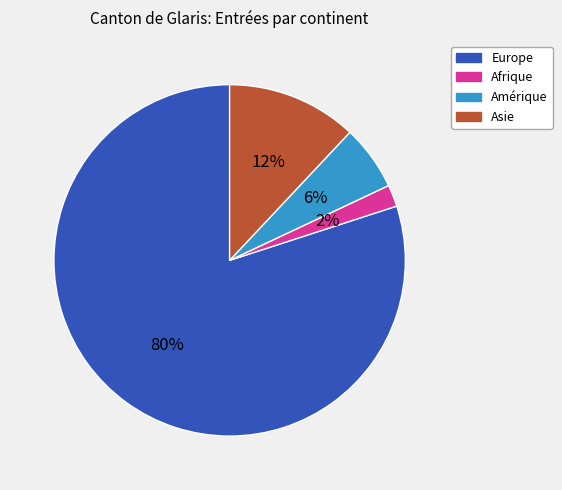

Rank the categories by value from highest to lowest.

Europe, Asie, Amérique, Afrique